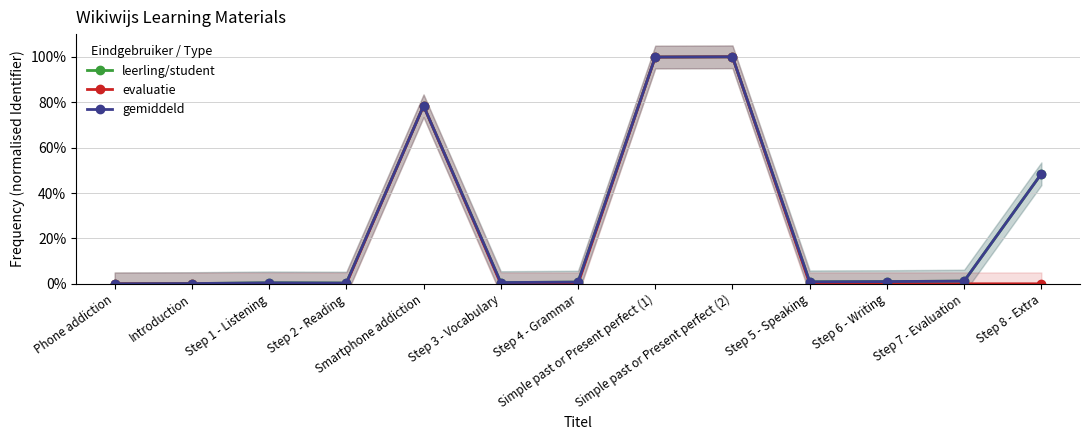

Reading left to right, extract all data points from this chart.

leerling/student: Phone addiction=0.0	Introduction=0.1	Step 1 - Listening=0.4	Step 2 - Reading=0.3	Smartphone addiction=78.4	Step 3 - Vocabulary=0.5	Step 4 - Grammar=0.8	Simple past or Present perfect (1)=99.9	Simple past or Present perfect (2)=100.0	Step 5 - Speaking=0.9	Step 6 - Writing=1.0	Step 7 - Evaluation=1.2	Step 8 - Extra=48.5
evaluatie: Phone addiction=0.0	Introduction=0.0	Step 1 - Listening=0.0	Step 2 - Reading=0.0	Smartphone addiction=78.4	Step 3 - Vocabulary=0.0	Step 4 - Grammar=0.0	Simple past or Present perfect (1)=99.9	Simple past or Present perfect (2)=100.0	Step 5 - Speaking=0.0	Step 6 - Writing=0.0	Step 7 - Evaluation=0.0	Step 8 - Extra=0.0
gemiddeld: Phone addiction=0.0	Introduction=0.1	Step 1 - Listening=0.4	Step 2 - Reading=0.3	Smartphone addiction=78.4	Step 3 - Vocabulary=0.5	Step 4 - Grammar=0.8	Simple past or Present perfect (1)=99.9	Simple past or Present perfect (2)=100.0	Step 5 - Speaking=0.9	Step 6 - Writing=1.0	Step 7 - Evaluation=1.2	Step 8 - Extra=48.5